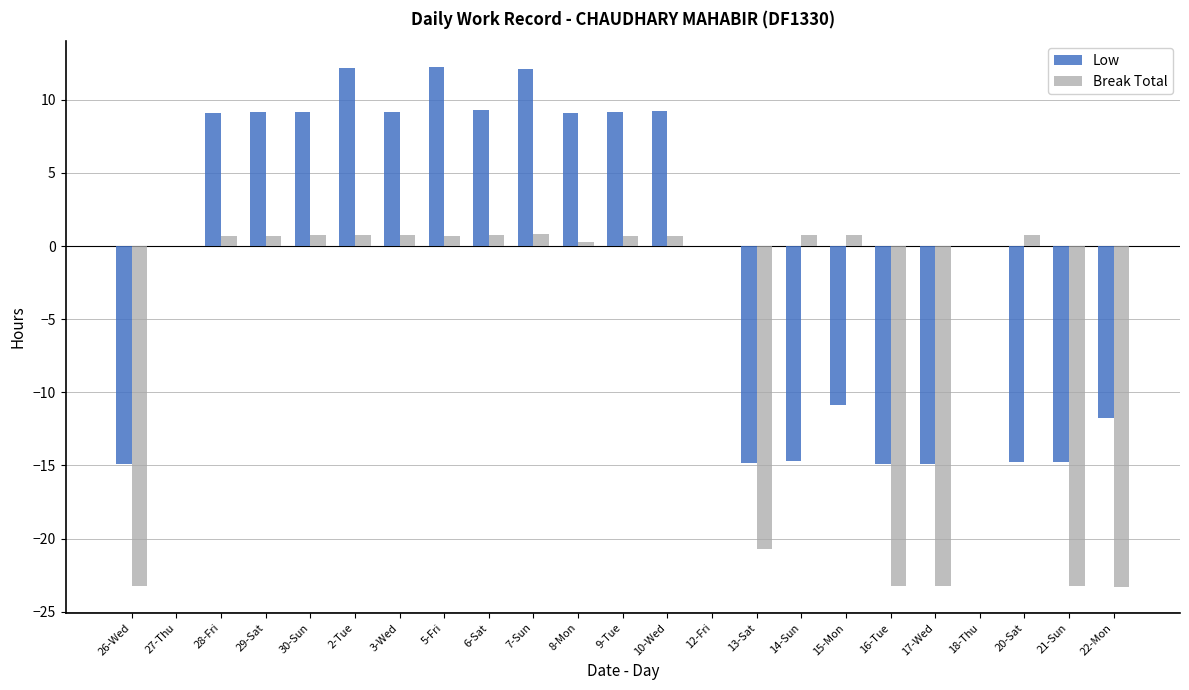

The Break Total series shows 0.7 at 5-Fri. True or false?

True